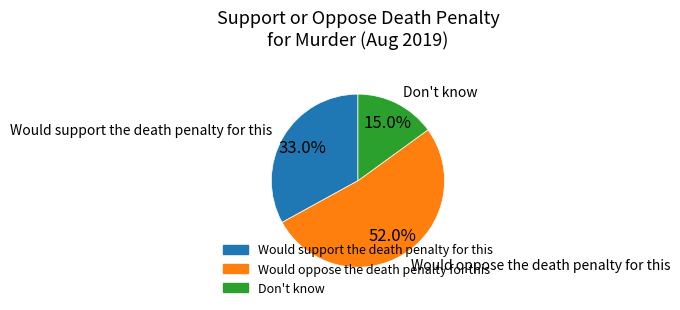

Rank the categories by value from highest to lowest.

Would oppose the death penalty for this, Would support the death penalty for this, Don't know